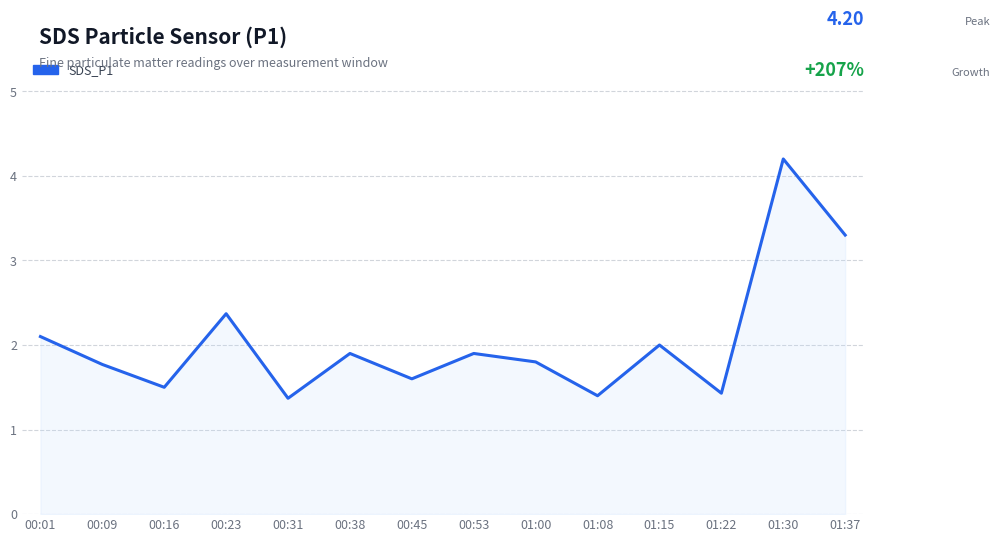

What is the smallest value displayed?

1.4